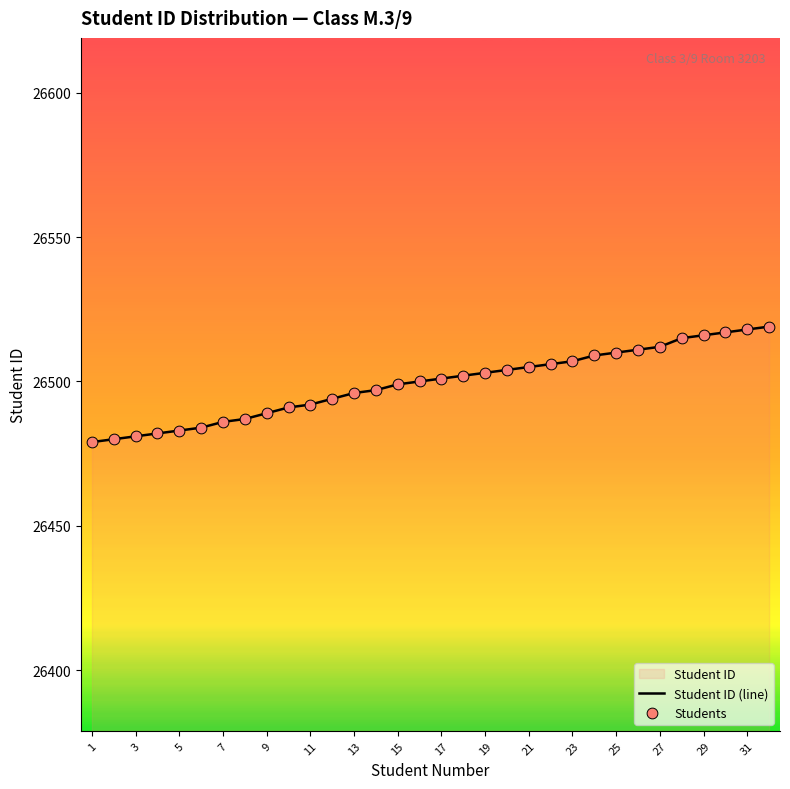

The value at 7 is 12785. True or false?

False